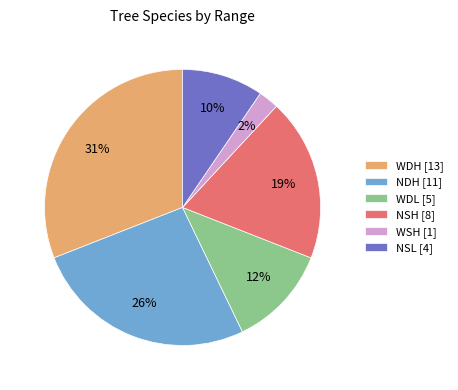

Which category has the smallest portion of the pie?

WSH [1]